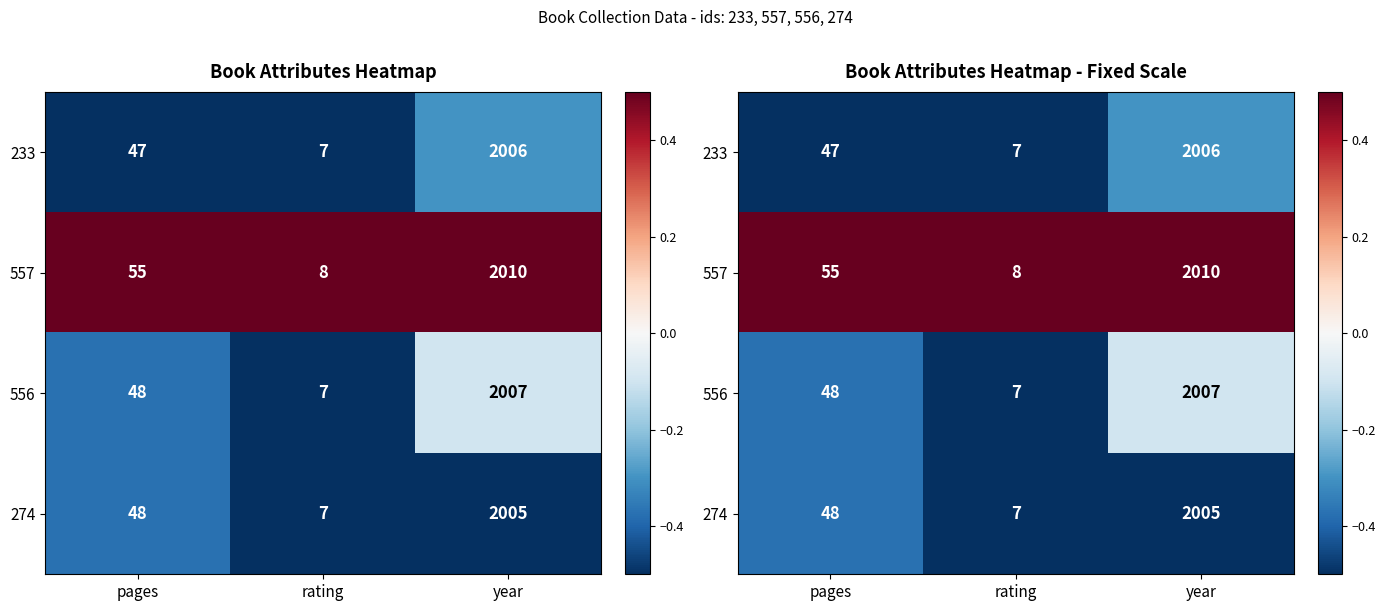

At how many categories does at least one series exceed 0?

3